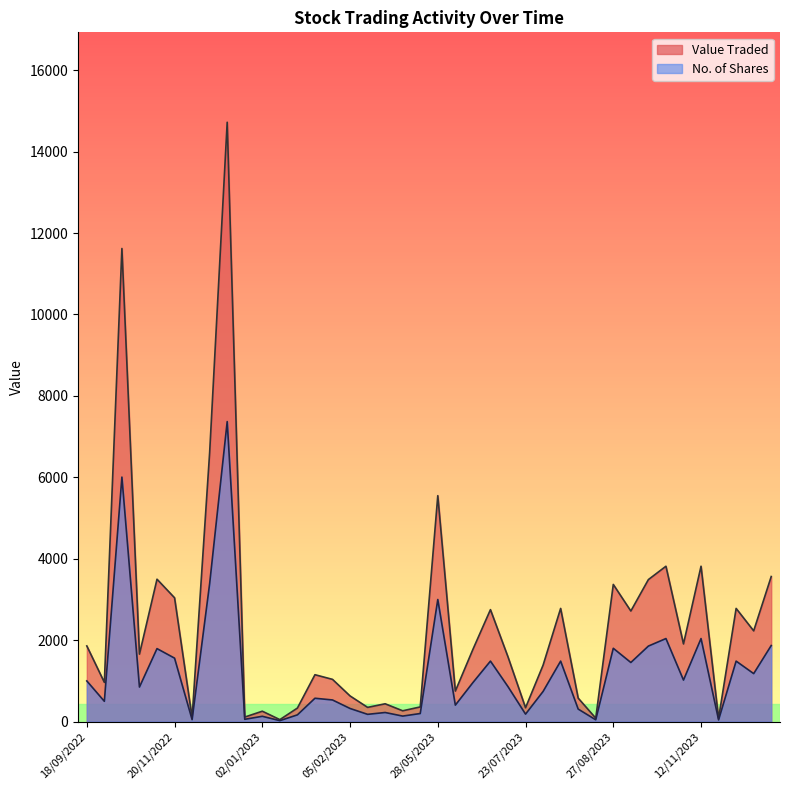

Count the number of categories in the chart.

40